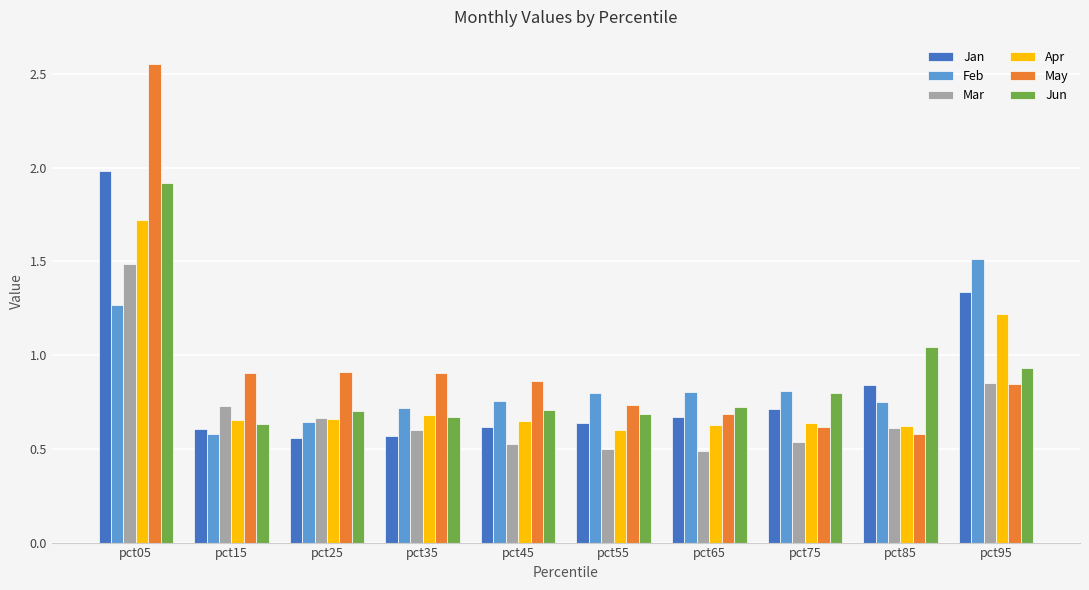

What is the sum of the May values at pct65 and pct55?

1.4